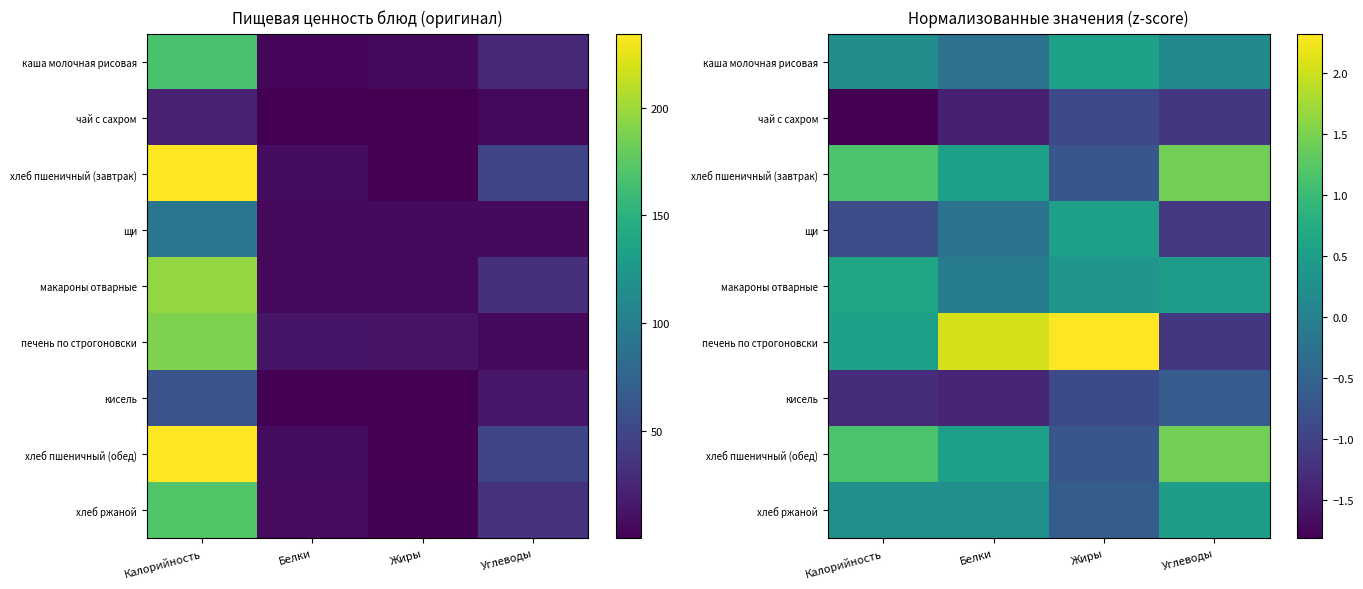

What is the minimum value shown in the chart?

-1.8